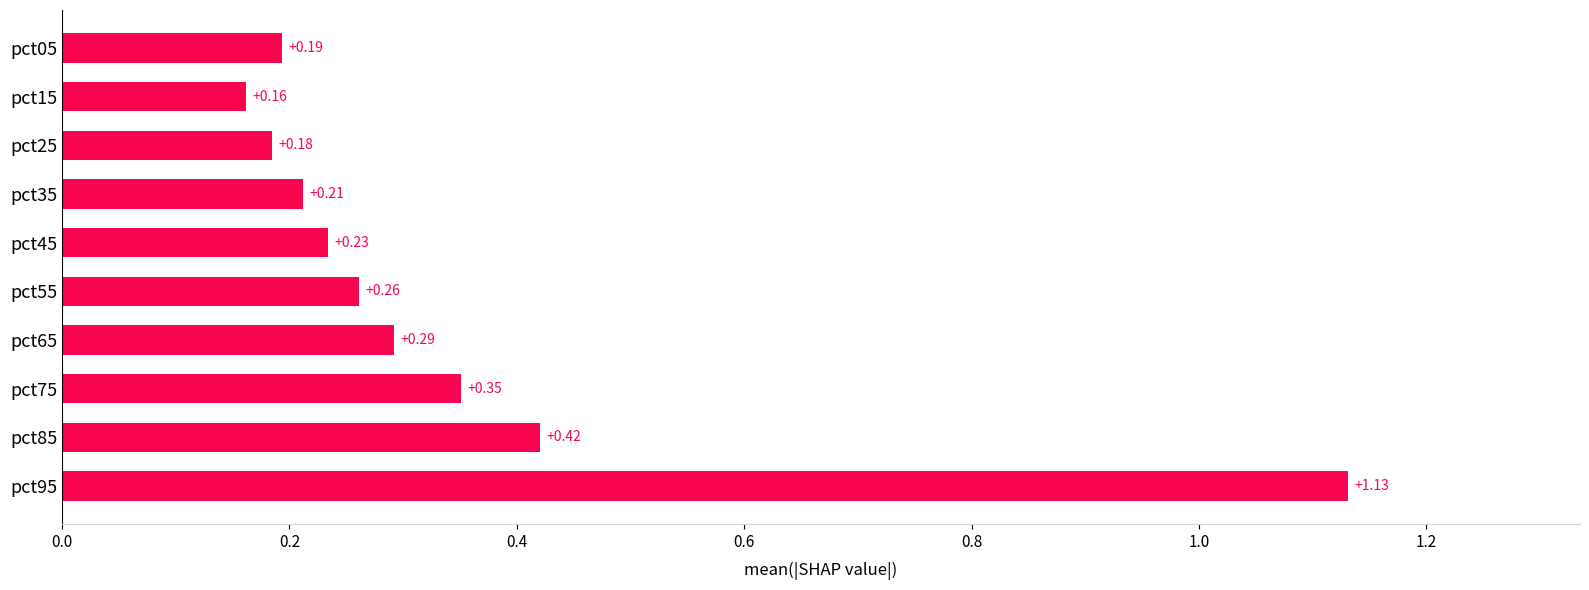

Rank the categories by value from lowest to highest.

pct15, pct25, pct05, pct35, pct45, pct55, pct65, pct75, pct85, pct95